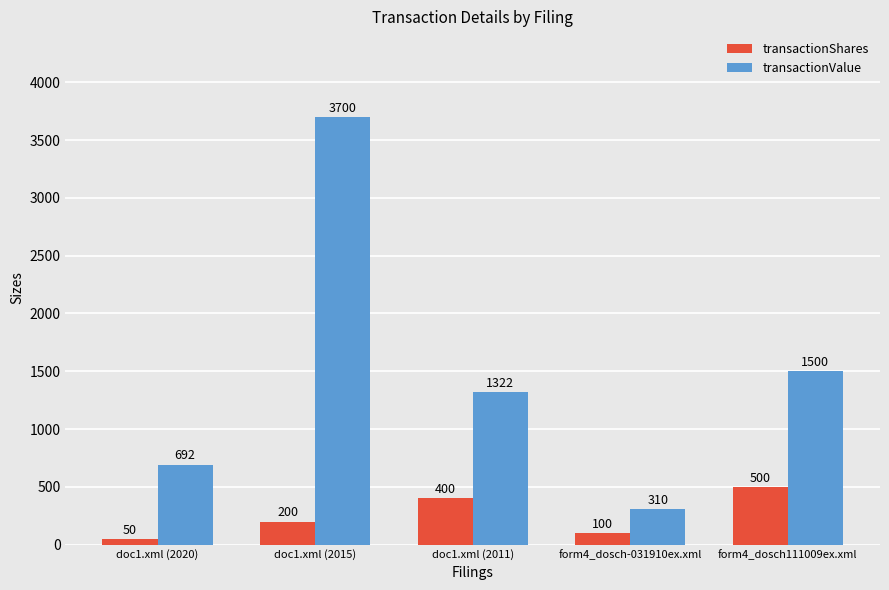

How many categories are shown in the chart?

5